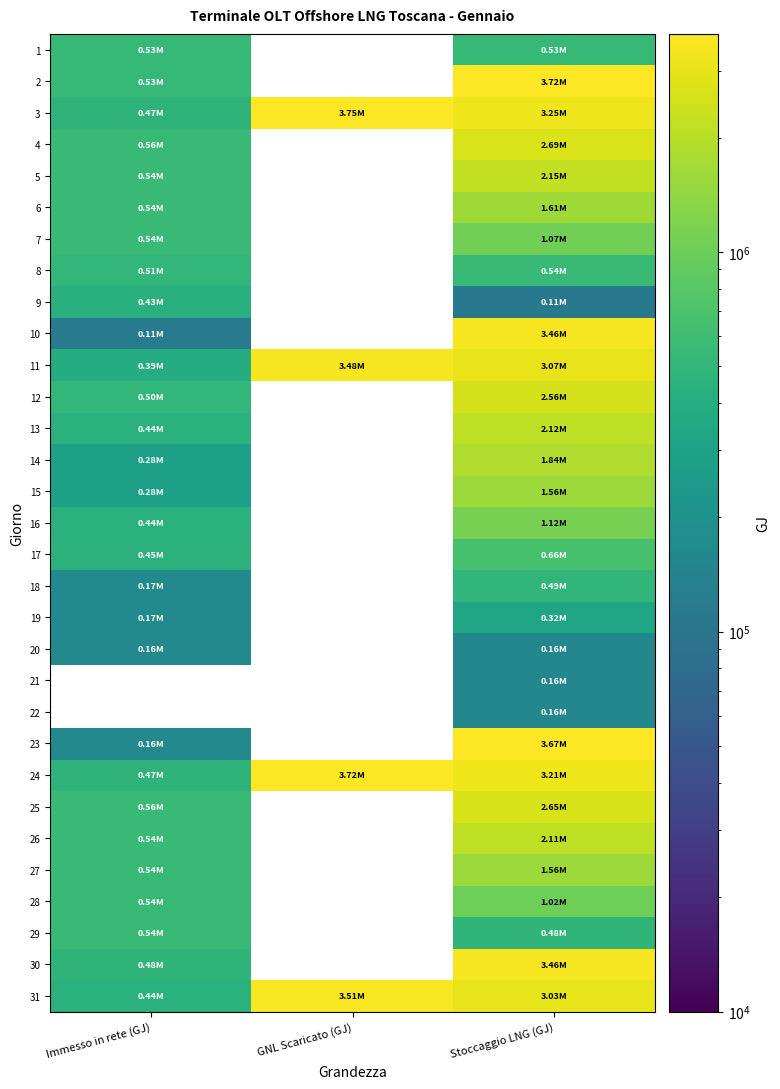

Between GNL Scaricato (GJ) and Stoccaggio LNG (GJ), which is larger?

Stoccaggio LNG (GJ)